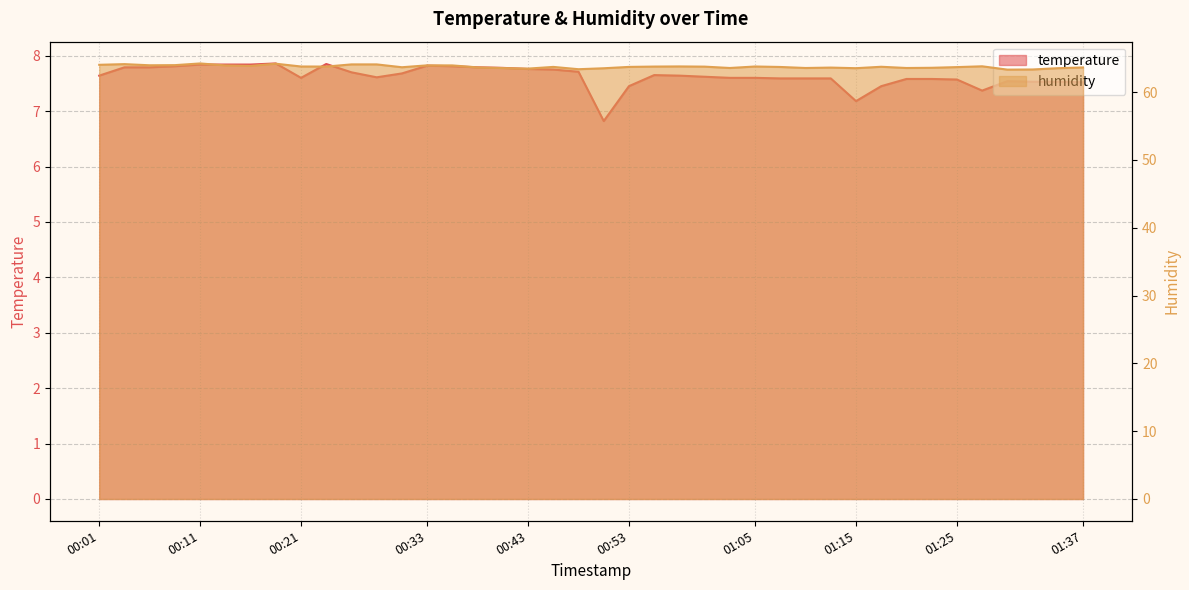

At which category is the sum across all series the highest?

00:11